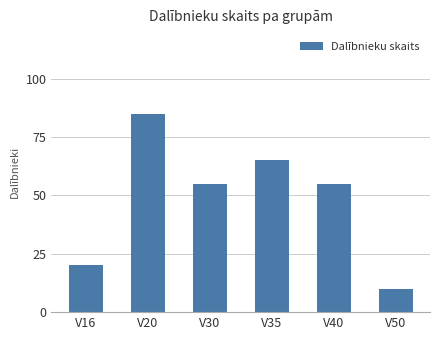

What is the difference between the second highest and second lowest values?

45